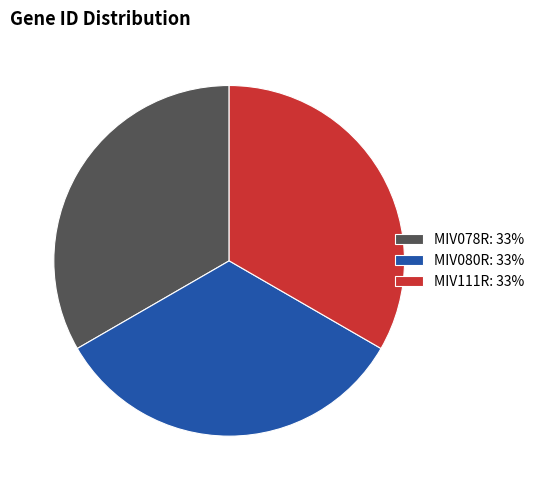

Combined, do MIV111R: 33% and MIV080R: 33% account for over 50%?

Yes